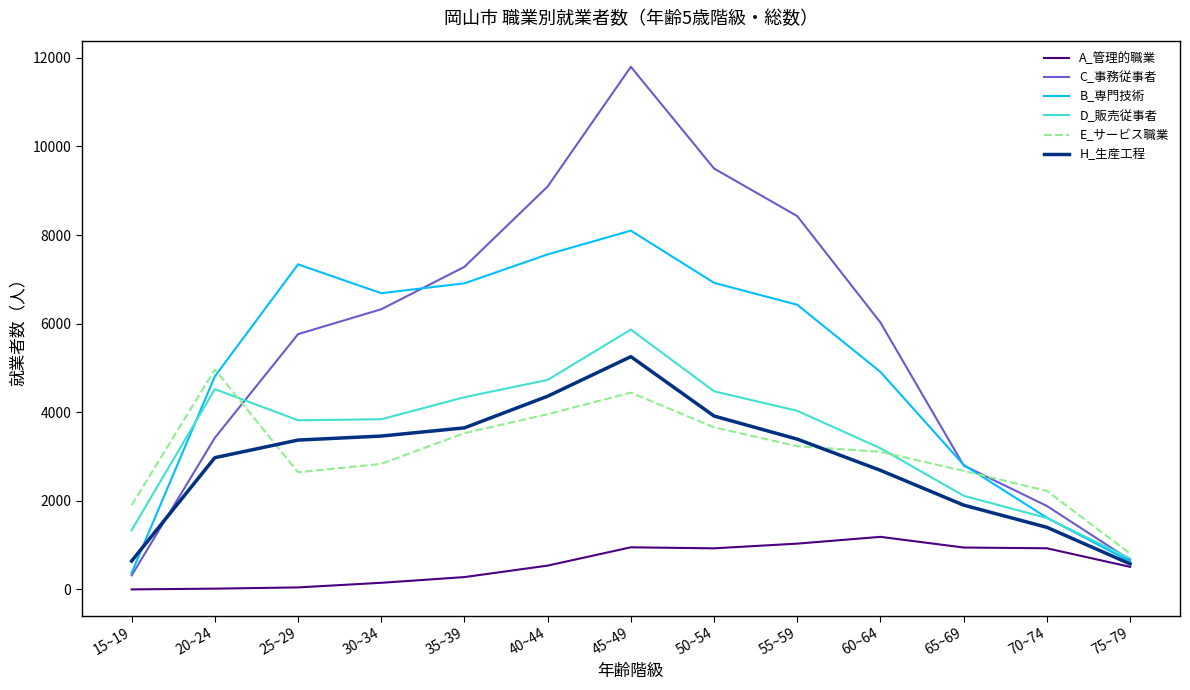

Is this an area chart (filled region under the line)?

No